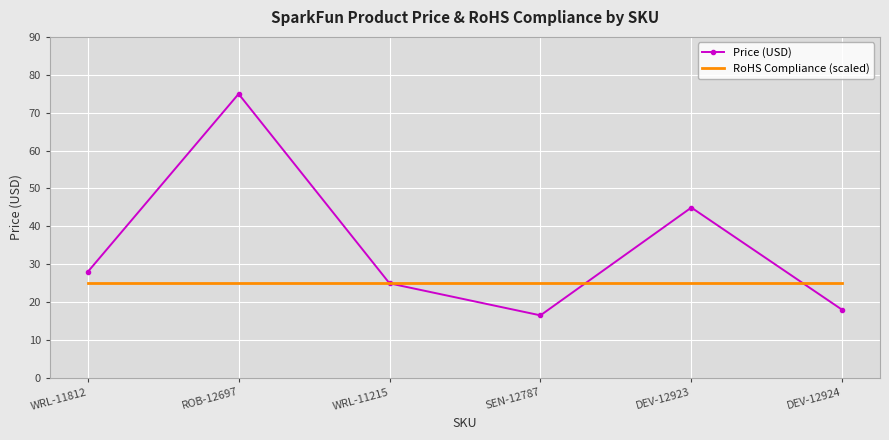

What position from the left is WRL-11215?

3